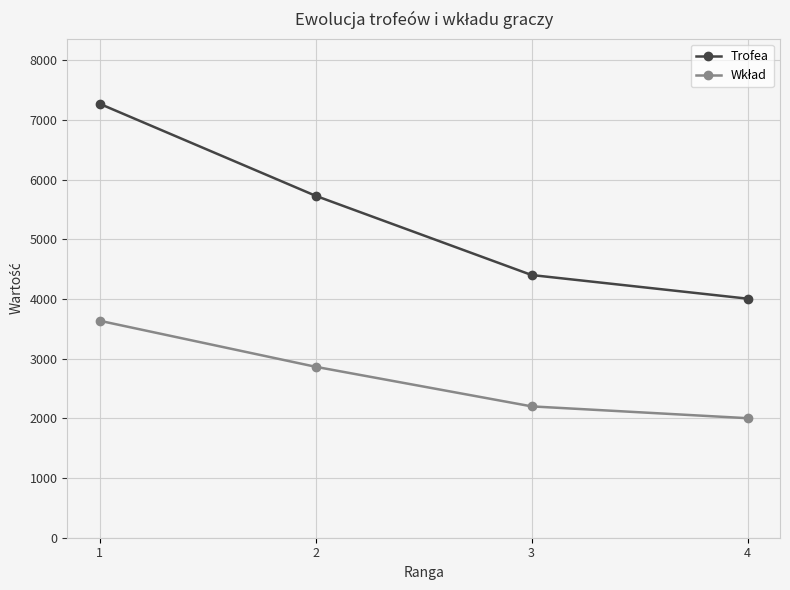

True or false: Trofea has more than 1 interior local peaks.

False